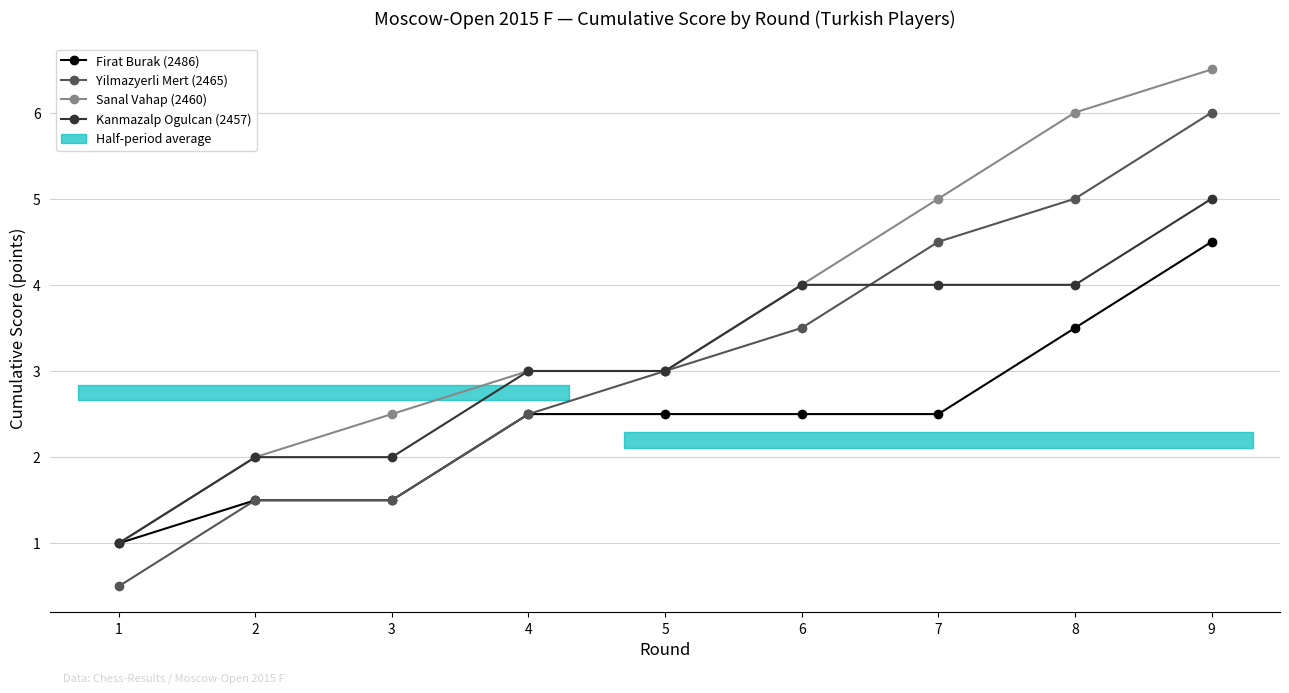

How many data points in Firat Burak (2486) are above 2?

6